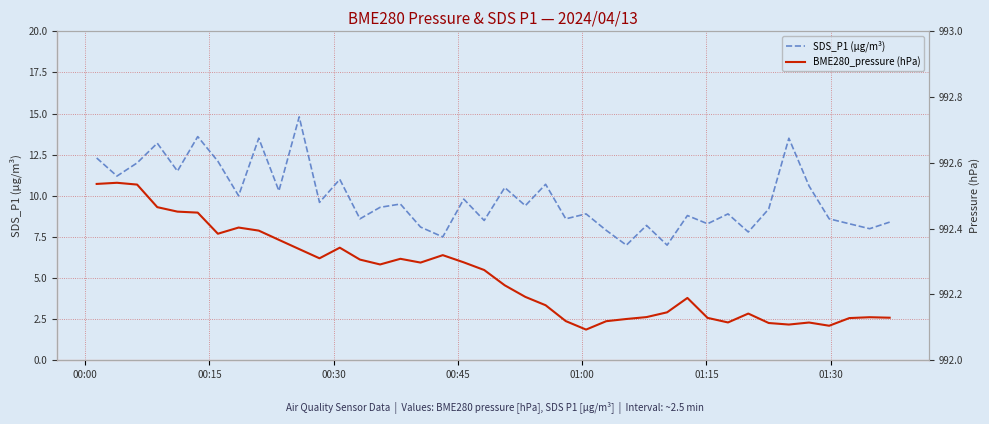

Which series has the largest total across all categories?

BME280_pressure (hPa)